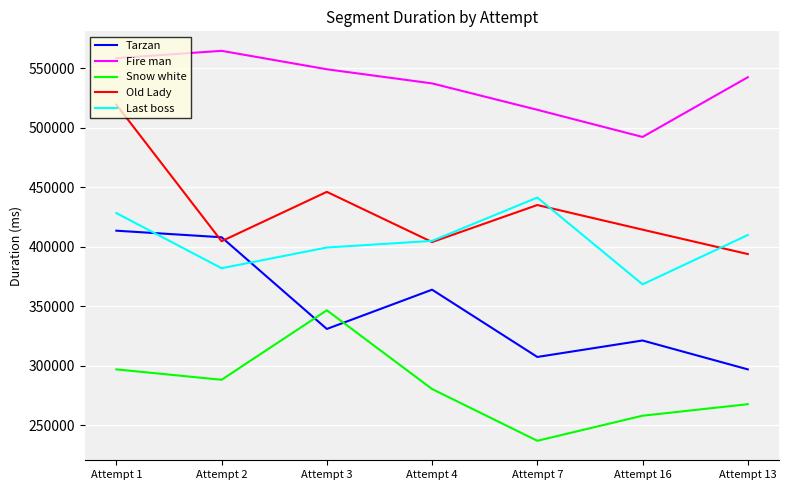

At how many categories does at least one series exceed 512010?

6